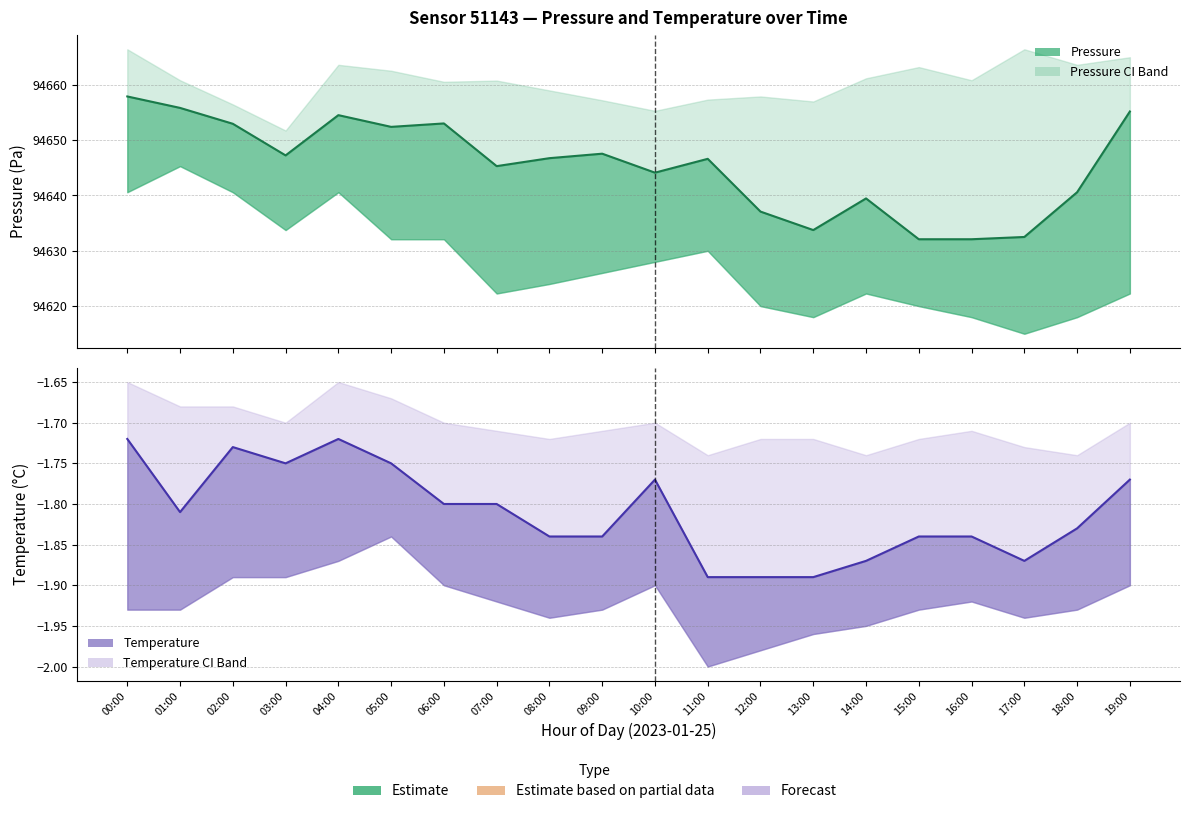

What is the difference between the second highest and second lowest values in the pressure_upper series?

11.1